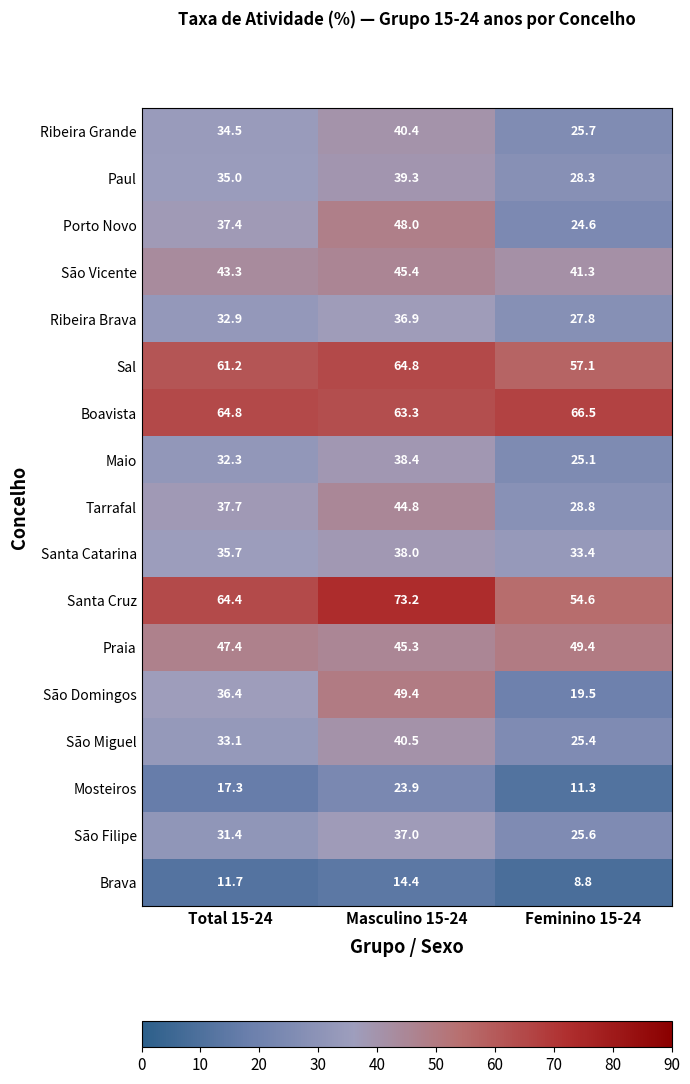

How many distinct data groups are displayed?

17